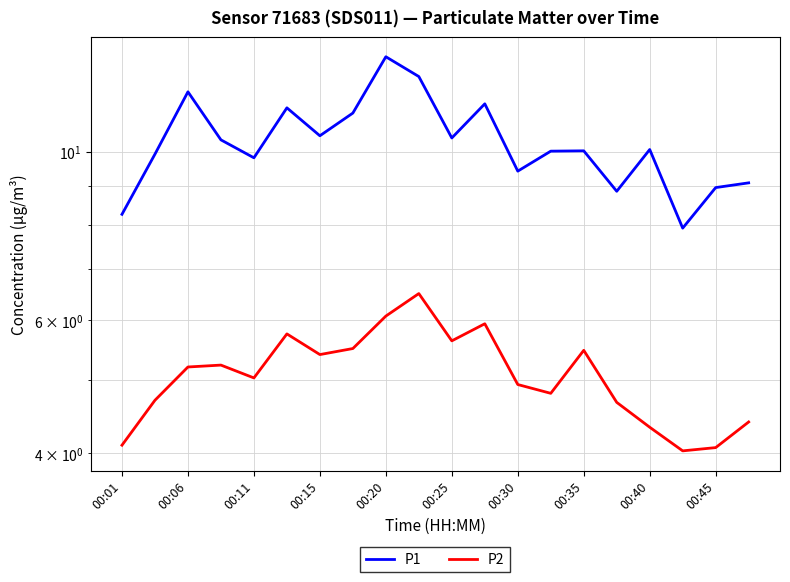

Read the P2 value at 13.

4.8